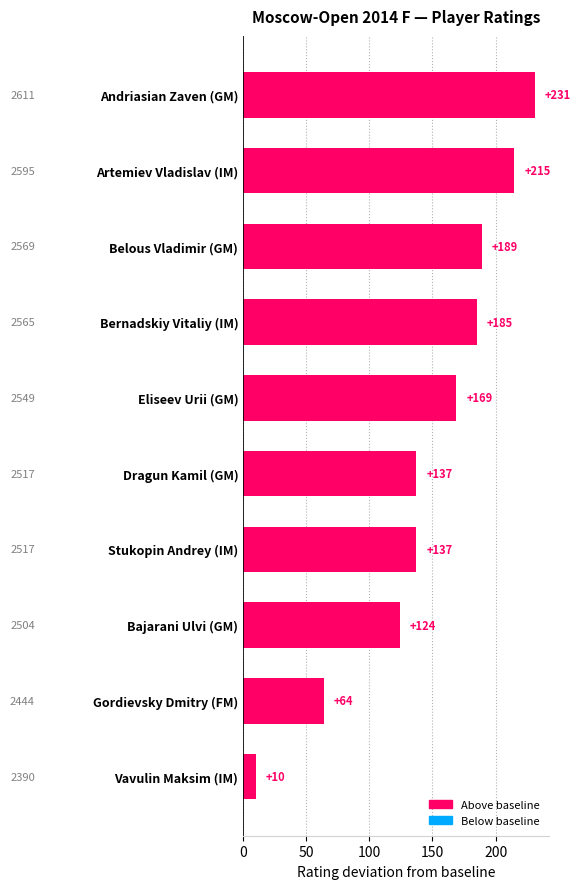

At which category does the chart reach its minimum across all series?

Vavulin Maksim (IM)